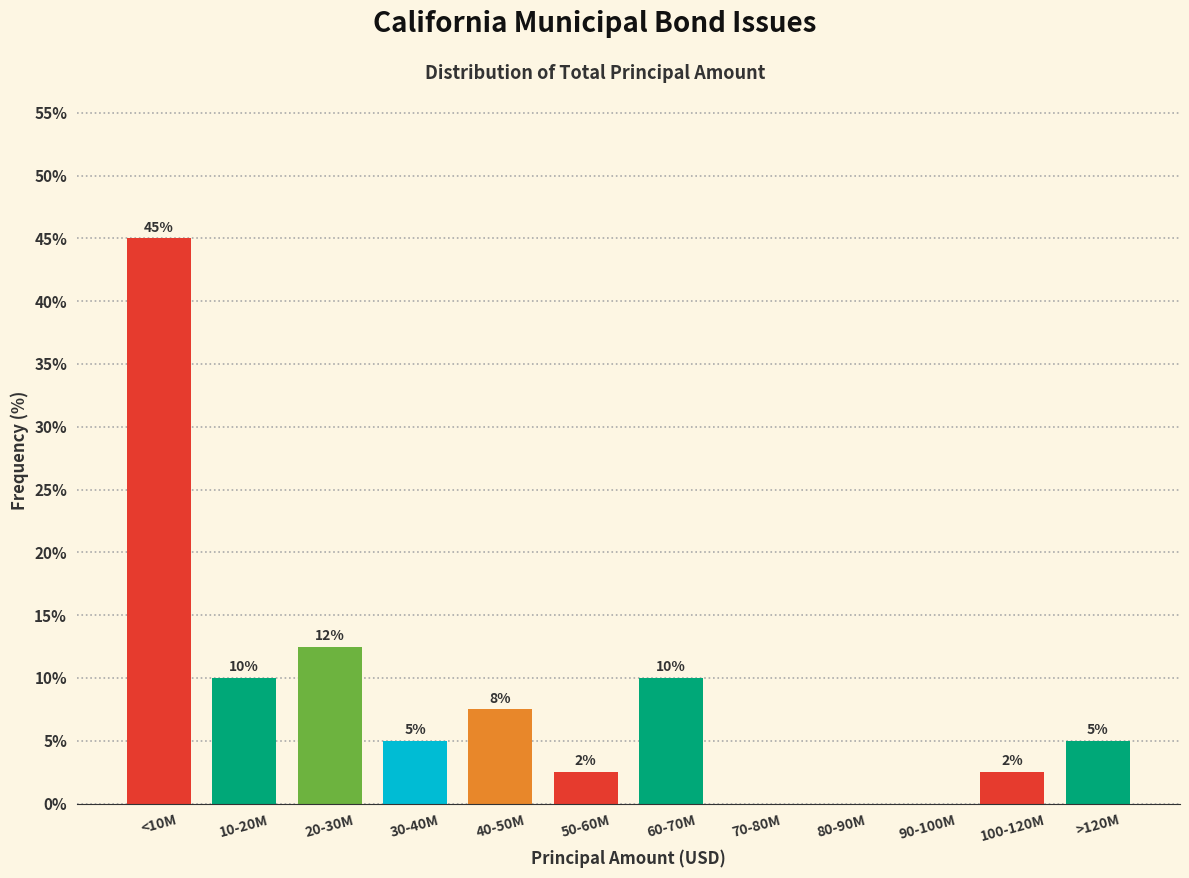

True or false: the data shows 16.0 at 70-80M.

False